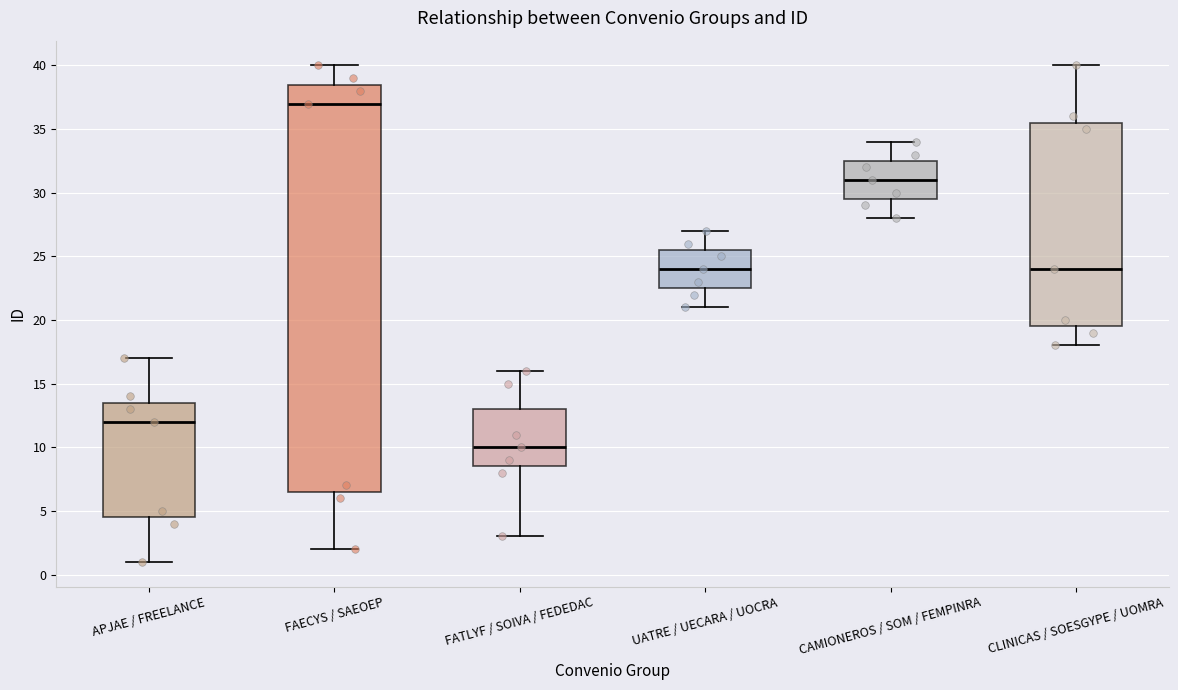

Which box has the lowest median line?

FATLYF / SOIVA / FEDEDAC